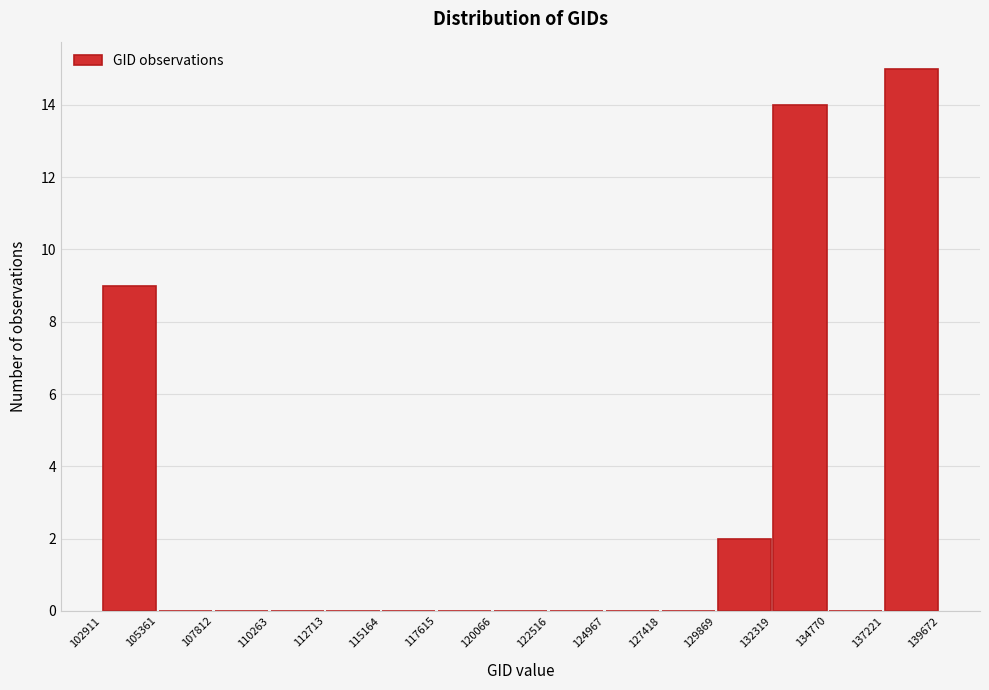

Reading left to right, transcribe this chart: for each bar, give the range it covers on the x-axis and its height. The values are not printed on the chart, so give them approximately, as read against the axis.

102911 to 105361: 9
105361 to 107812: 0
107812 to 110263: 0
110263 to 112713: 0
112713 to 115164: 0
115164 to 117615: 0
117615 to 120066: 0
120066 to 122516: 0
122516 to 124967: 0
124967 to 127418: 0
127418 to 129869: 0
129869 to 132319: 2
132319 to 134770: 14
134770 to 137221: 0
137221 to 139672: 15